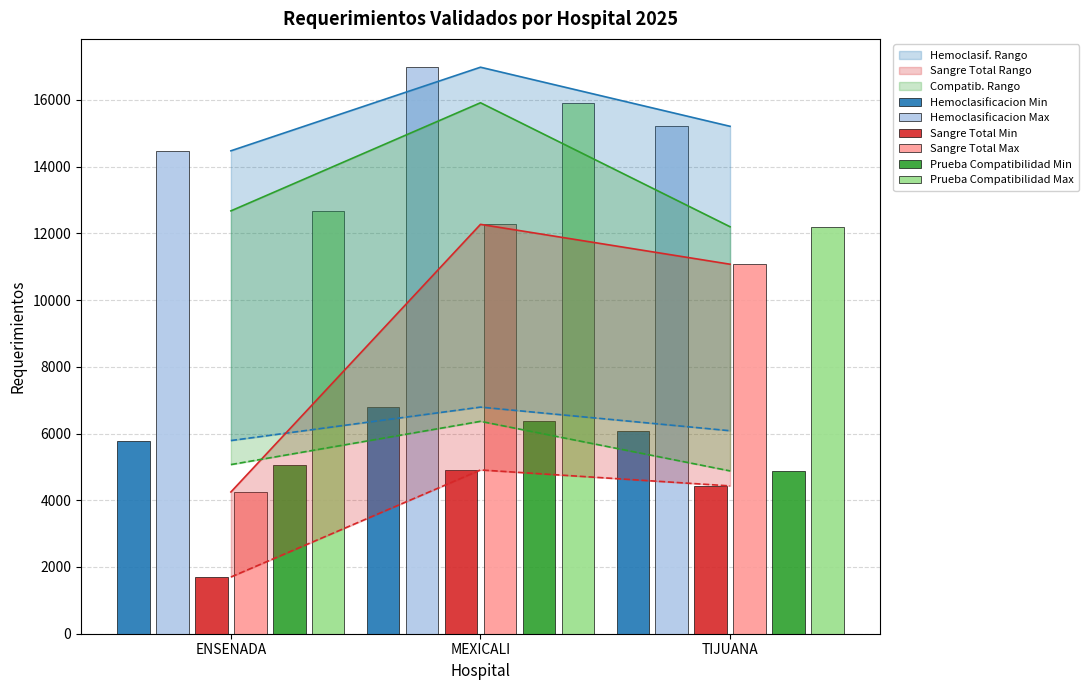

How many data points does each series have?

3